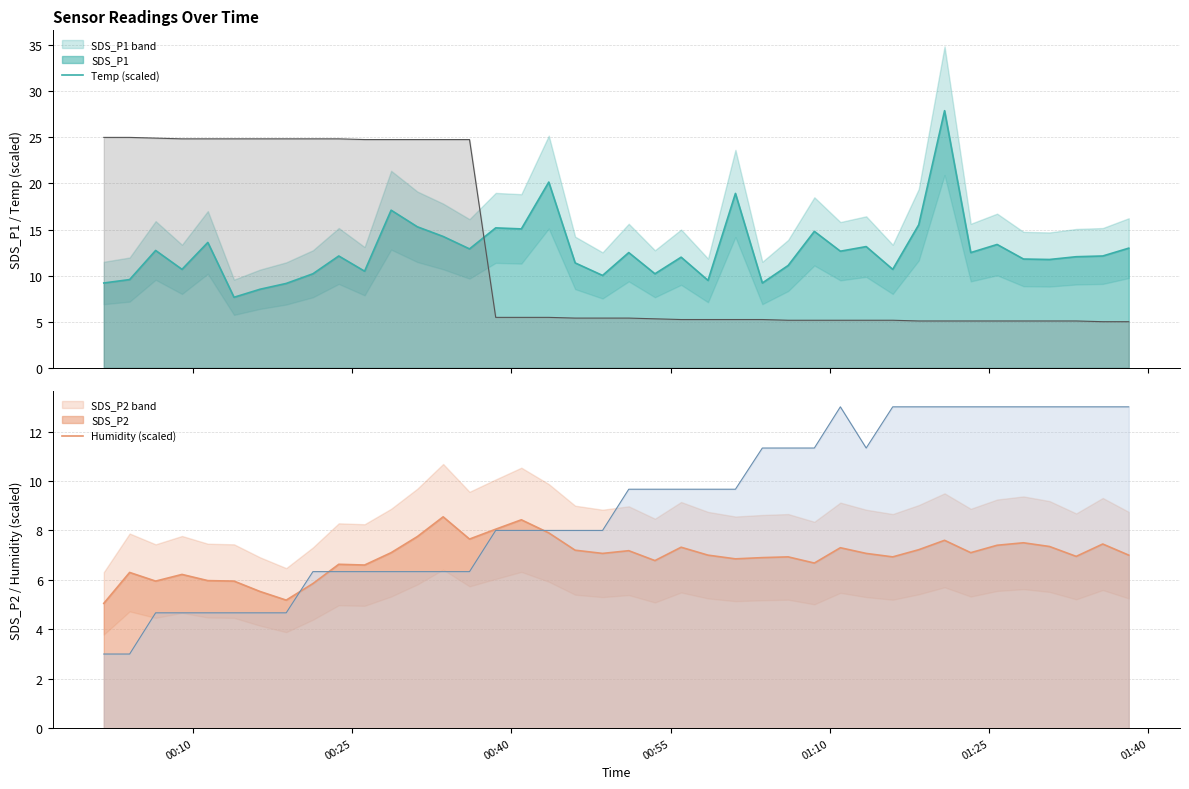

Which series has the largest total across all categories?

SDS_P1 line